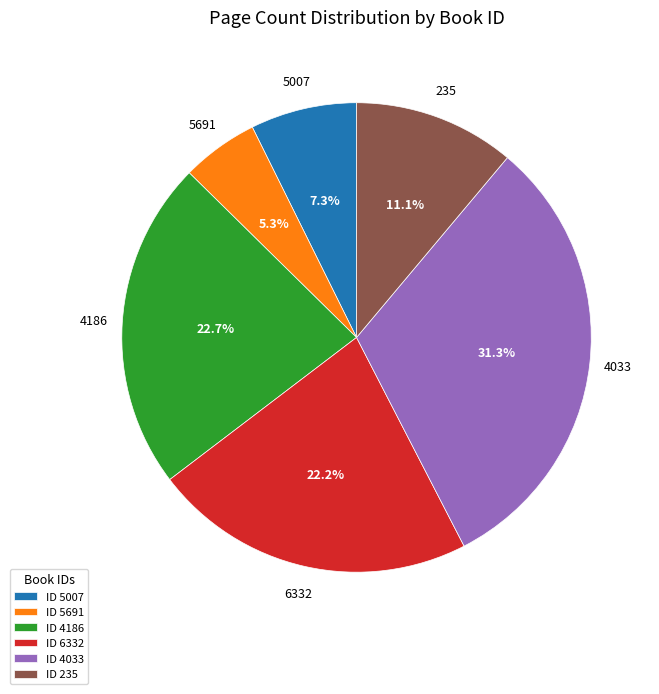

Rank the categories by value from lowest to highest.

5691, 5007, 235, 6332, 4186, 4033